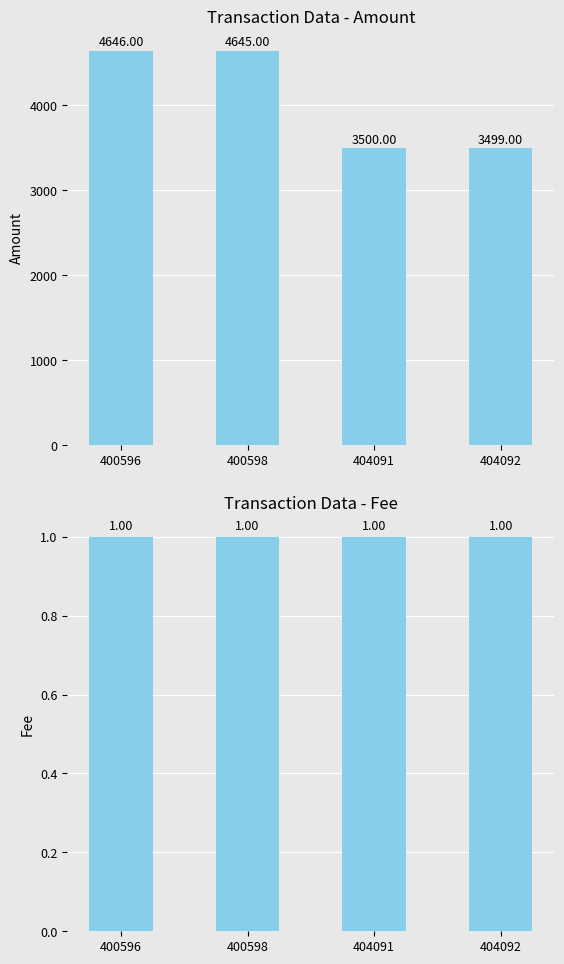

Is the value of Fee at 400598 greater than the value of Amount at 400598?

No